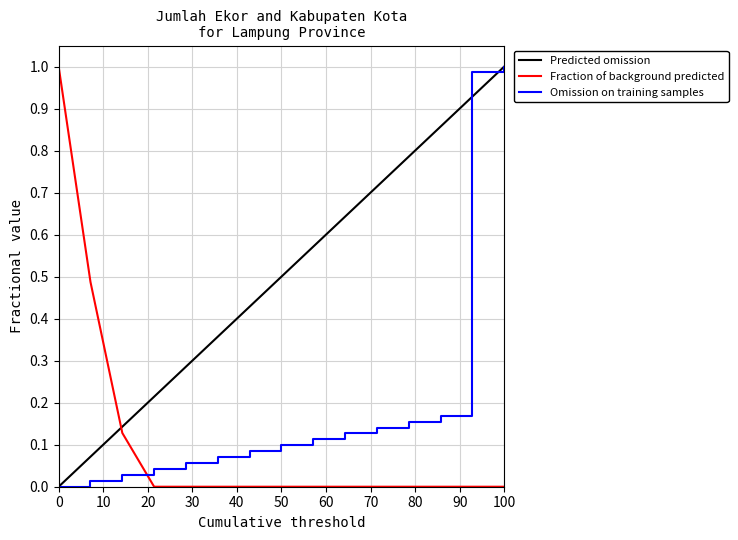

What is the sum of all values?

3.1